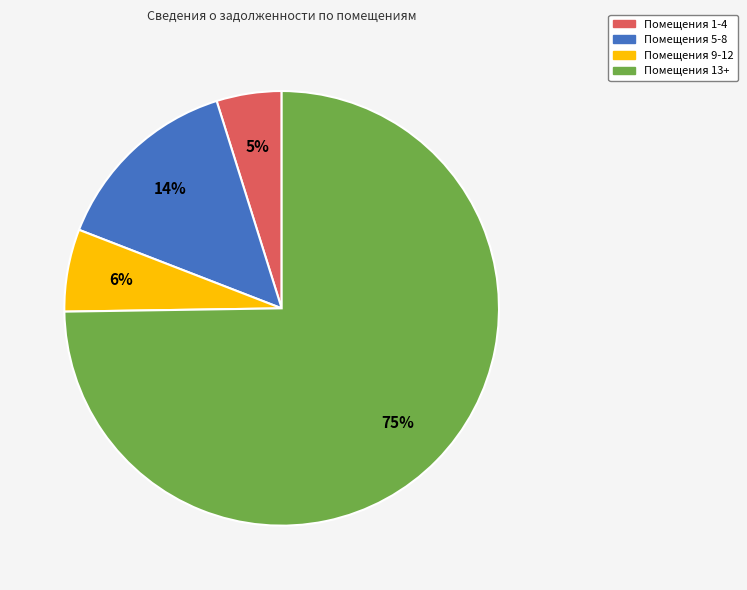

How many slices are in this pie chart?

4